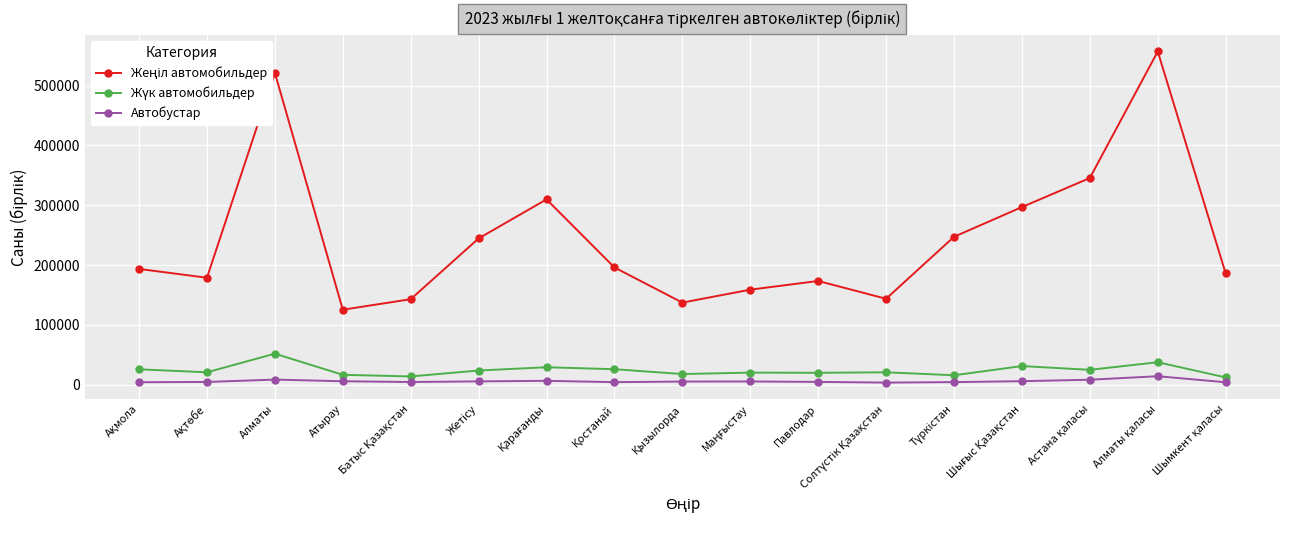

Count the number of categories in the chart.

17